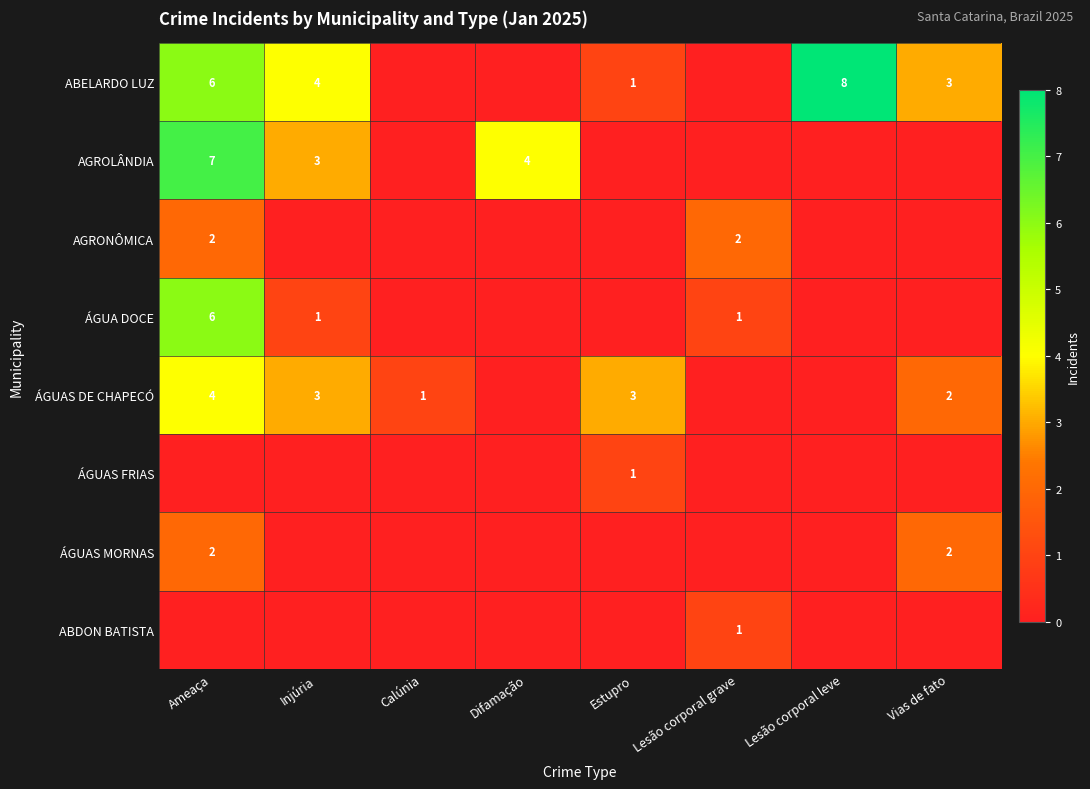

Is it true that ABELARDO LUZ equals 5 at Vias de fato?

False